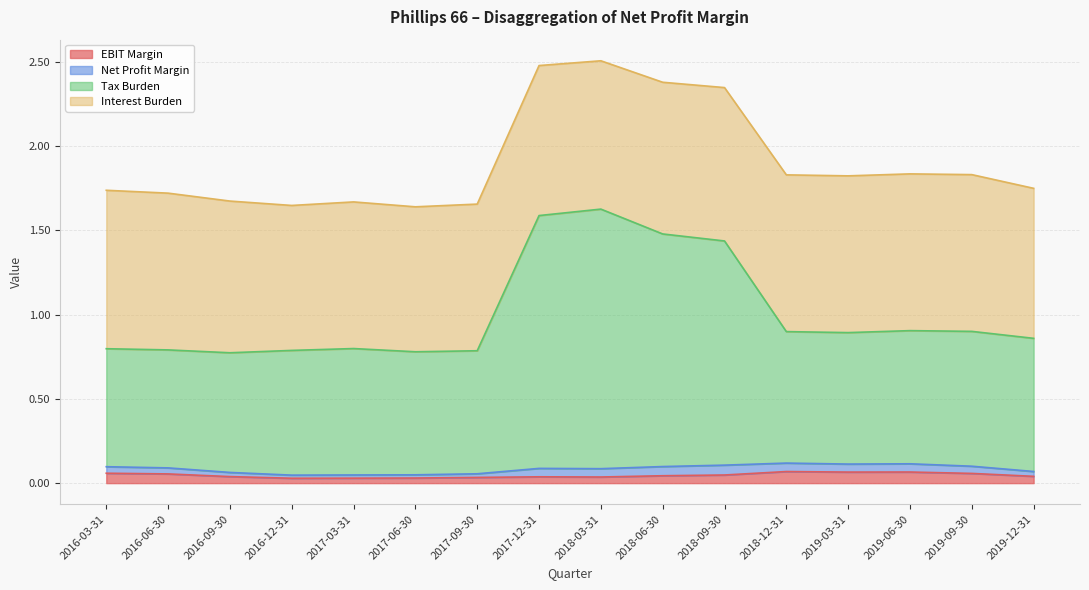

The Tax Burden series shows 0.9 at 2019-03-31. True or false?

True